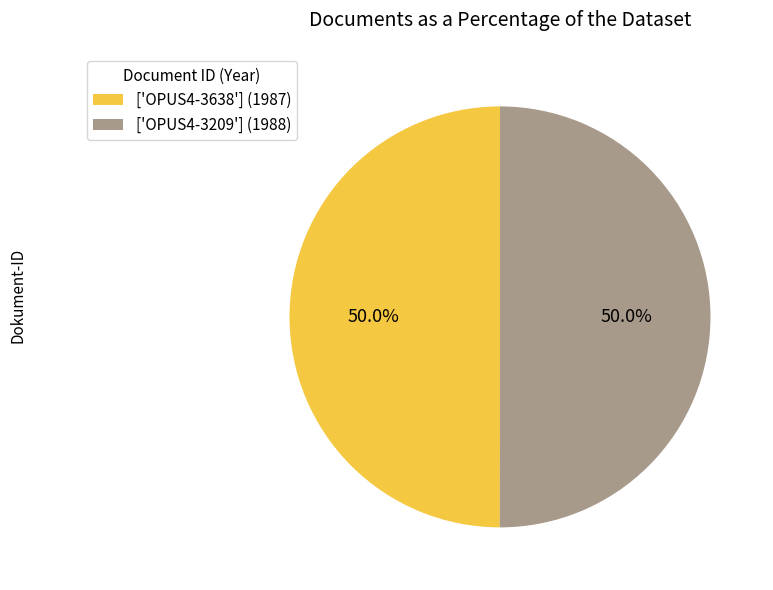

How many slices are in this pie chart?

2